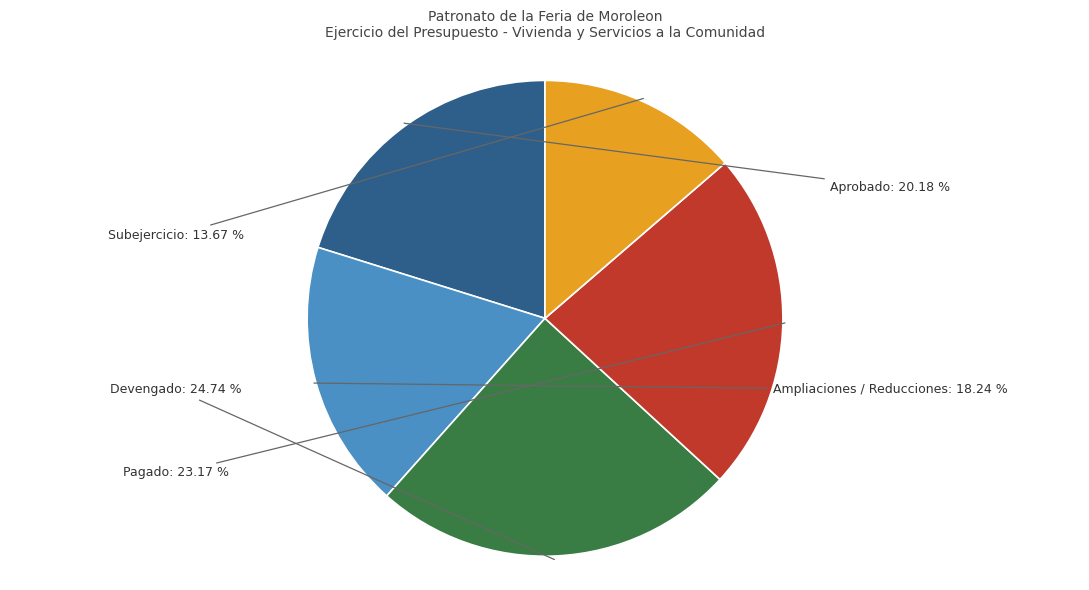

How many slices are in this pie chart?

5